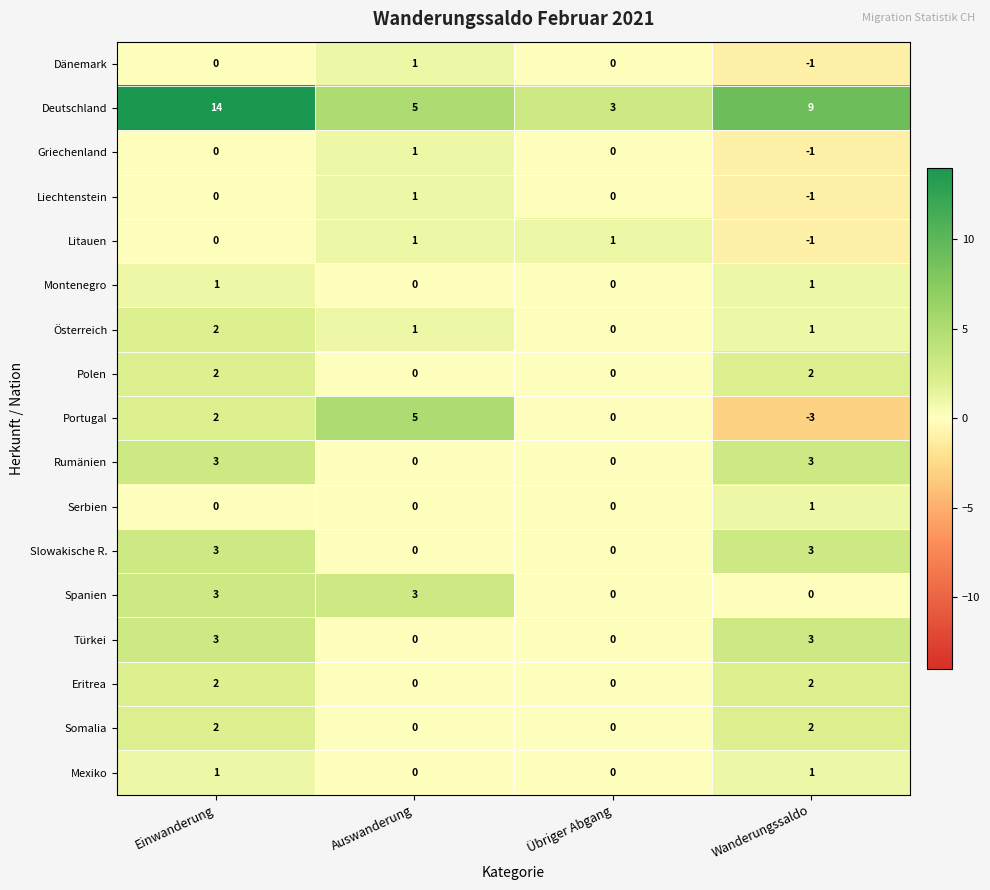

What is the difference between the second highest and second lowest values in the Türkei series?

3